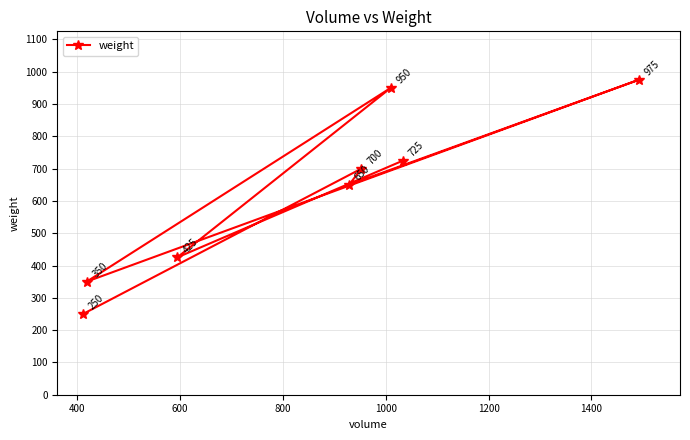

How many values are below 700?

4